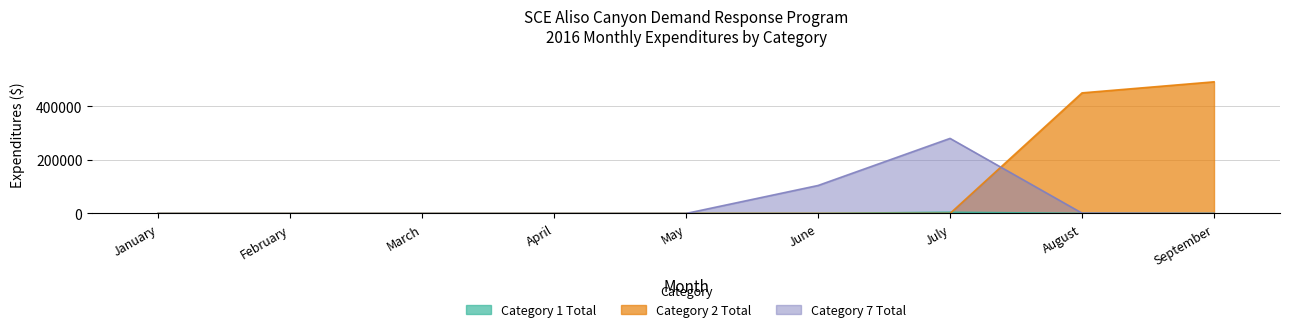

Between May and March, which is larger?

May